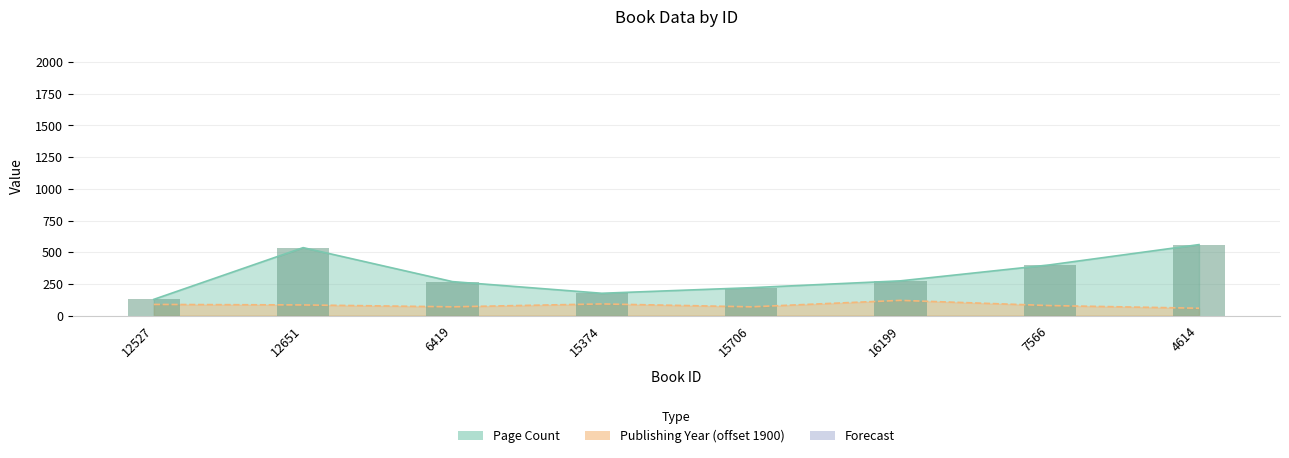

What is the sum of the pageCount values at 15374 and 16199?

450